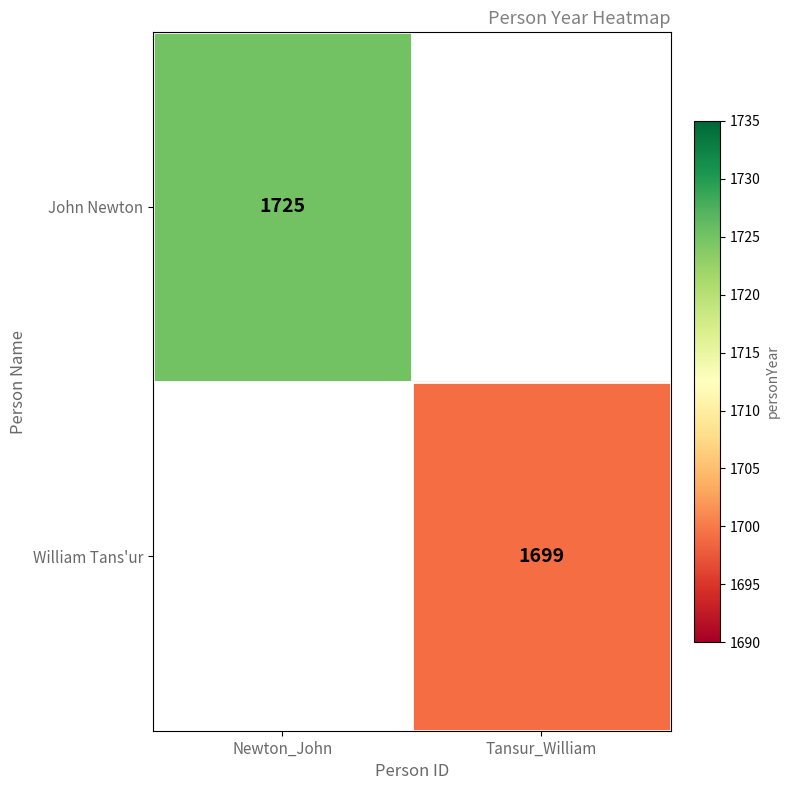

The William Tans'ur series shows 2733 at Tansur_William. True or false?

False